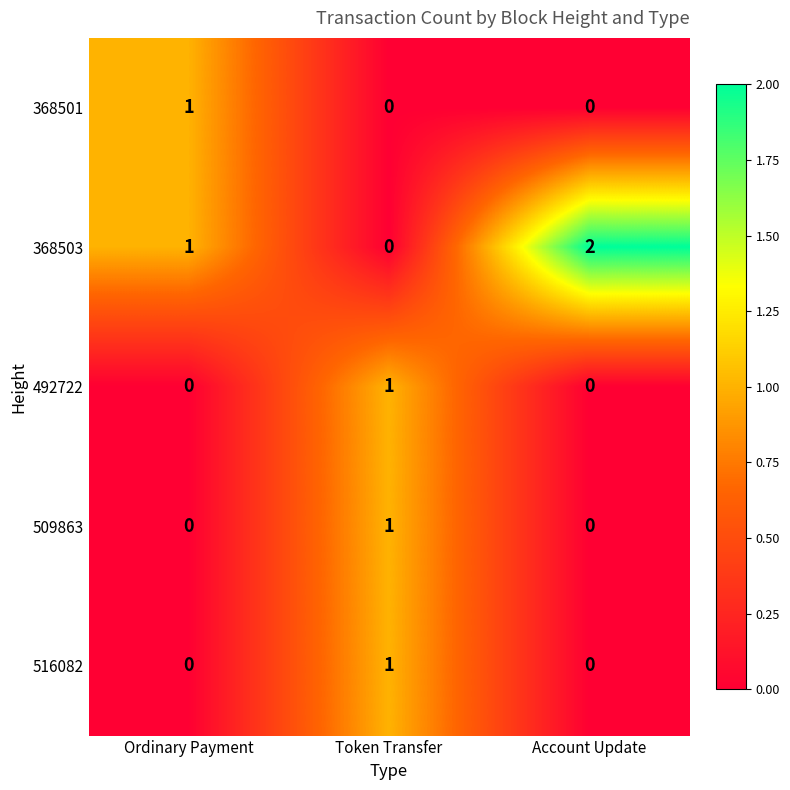

How many 368501 values are between 0 and 1?

3